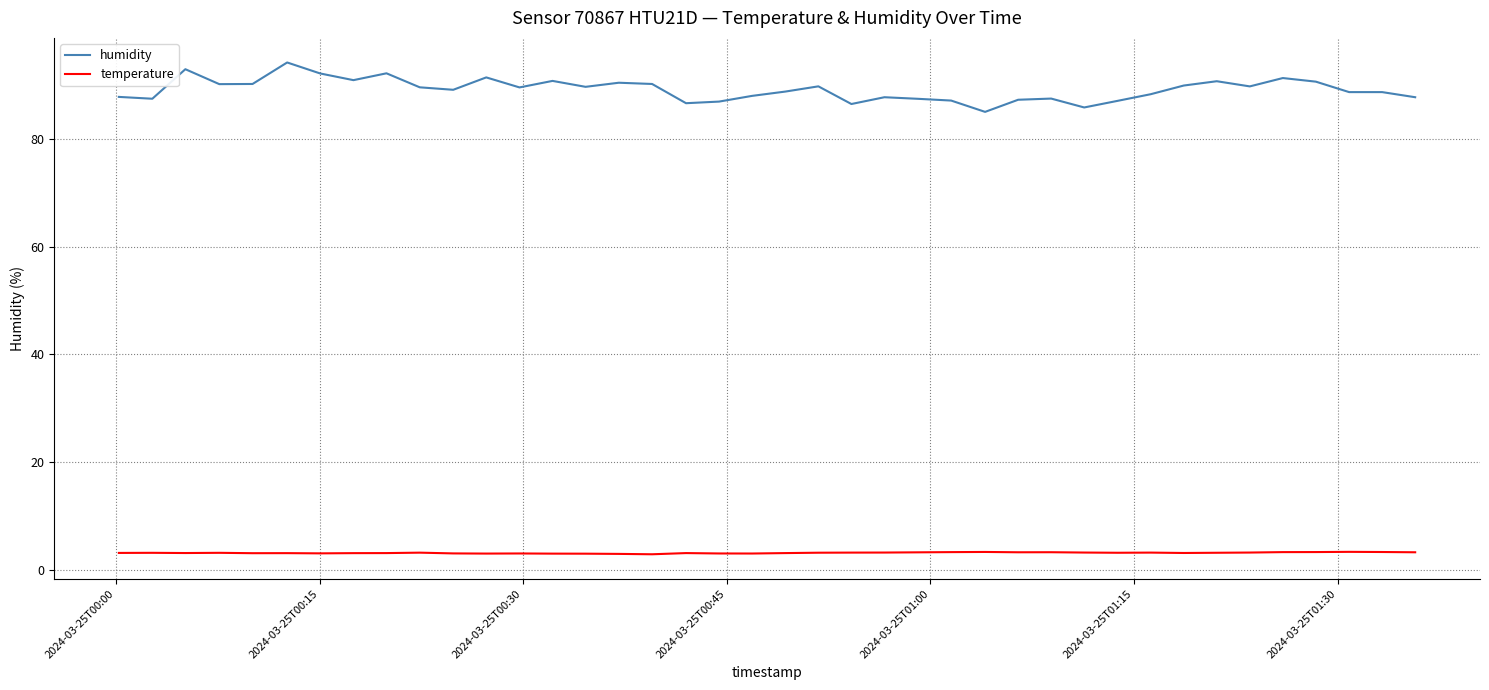

Which series has the largest total across all categories?

humidity